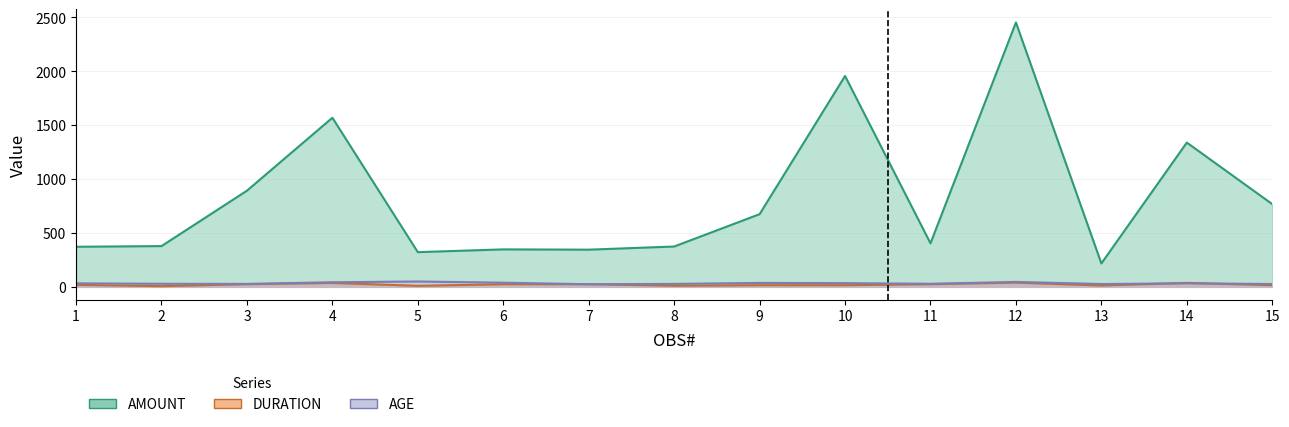

True or false: AGE and AMOUNT cross at least once.

False